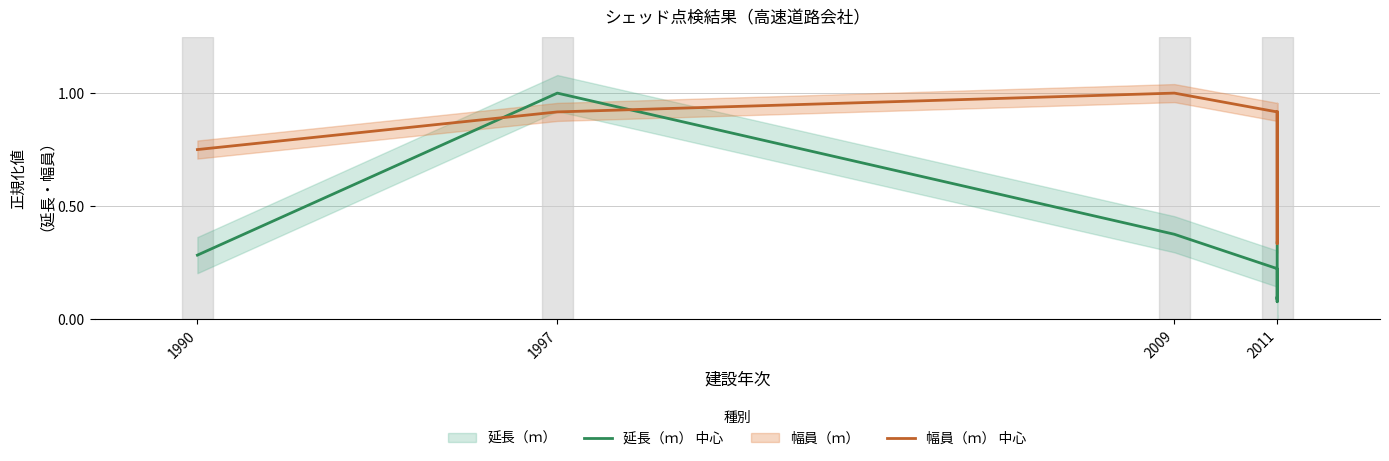

What is the average value of the 幅員（ｍ） 中心 series?

0.8